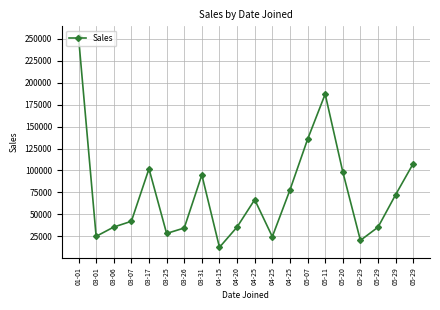

Reading left to right, list all the values displayed in this chart.

252200	25010	35600	42150	102000	28300	34500	95000	12500	35623	66785	24598	77804	135430	187020	98456	20400	35455	72465	107956